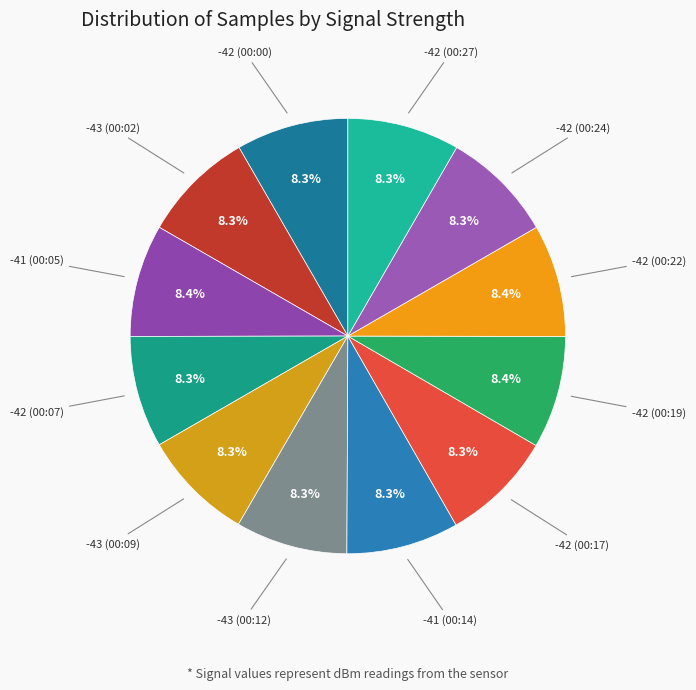

To the nearest percent, what is the average slice percentage?

8%